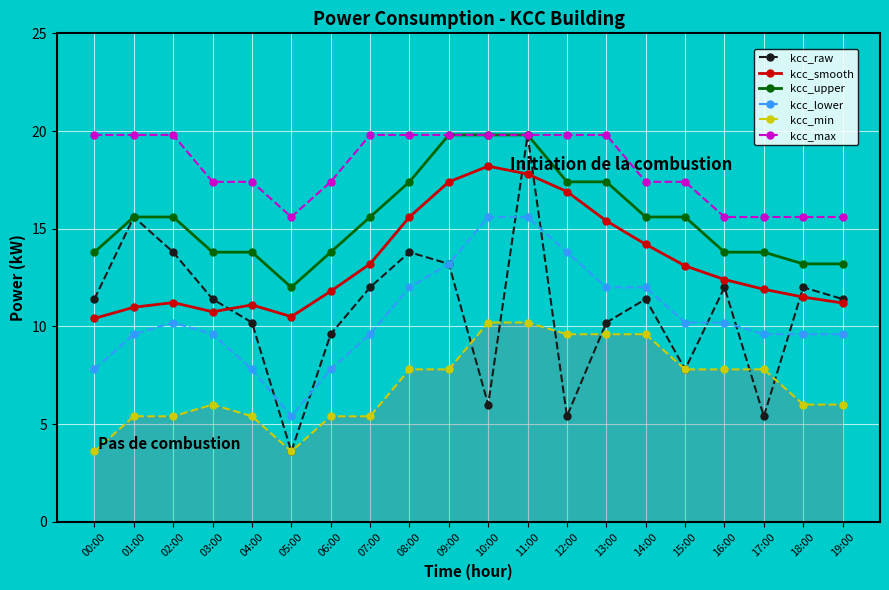

What is the spread (max minus min) of values at 02:00?

14.4